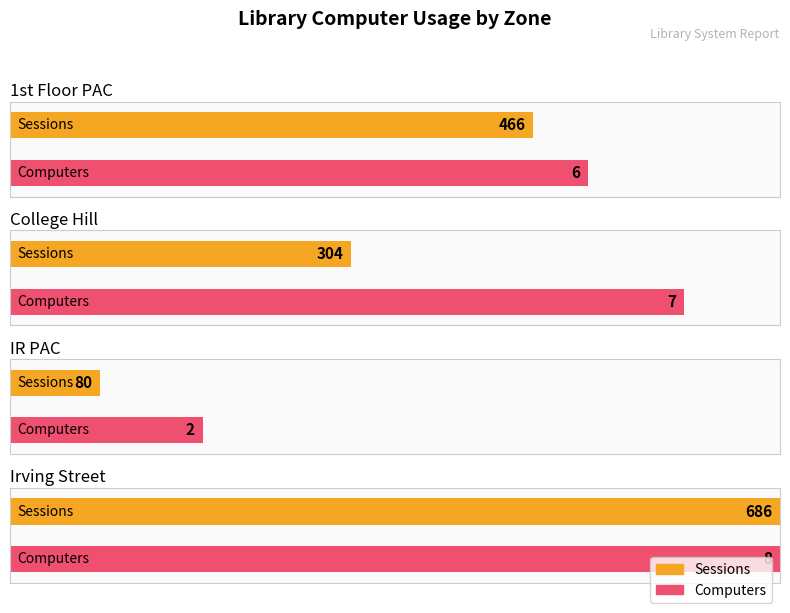

How many categories are shown in the chart?

4